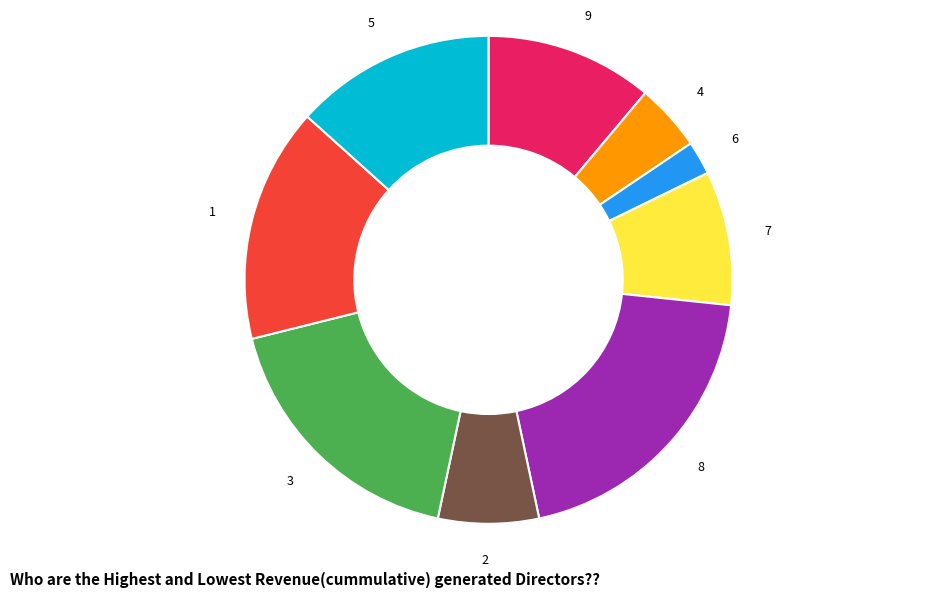

Rank the categories by value from highest to lowest.

8, 3, 1, 5, 9, 7, 2, 4, 6